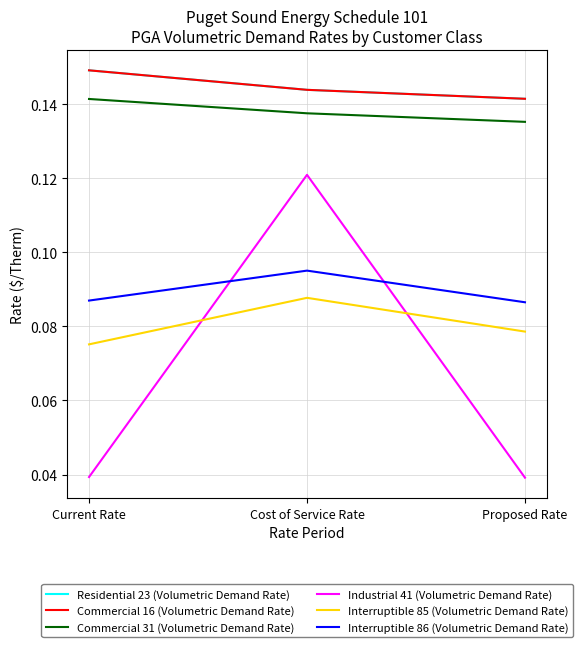

Does the chart have visible grid lines?

Yes